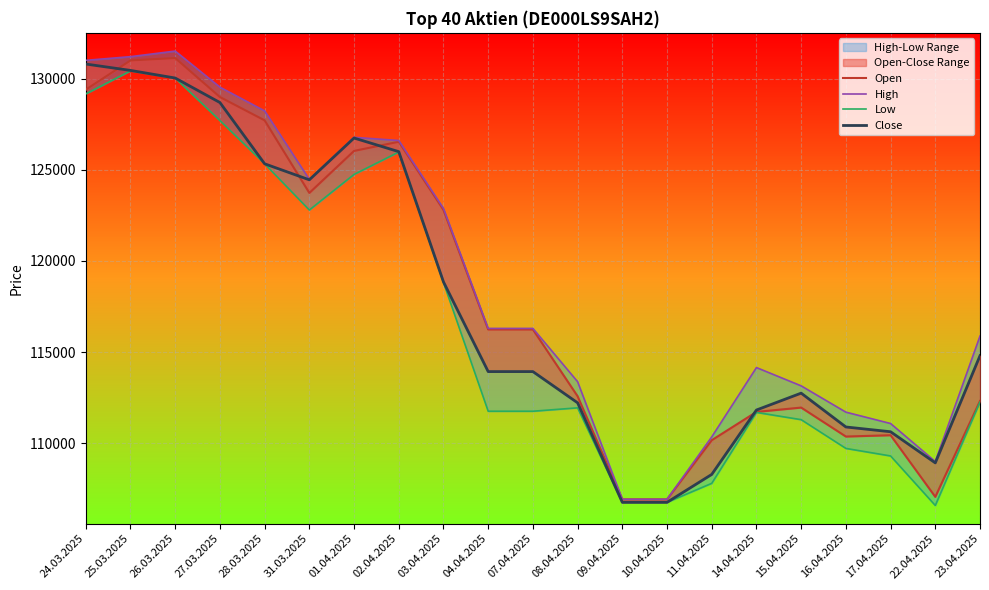

Reading right to left, transcribe all the data shown in this chart.

Open: 112316	107053	110436	110364	111954	111716	110163	106917	106917	112576	116242	116242	122804	126544	126042	123735	127719	128999	131140	131008	129405
High: 115881	108993	111079	111703	113146	114150	110345	106917	106917	113374	116299	116299	122885	126612	126788	124475	128238	129542	131522	131215	131013
Low: 112260	106580	109298	109712	111290	111688	107795	106751	106751	111939	111753	111753	118820	125979	124751	122798	125333	127707	130041	130434	129171
Close: 114801	108918	110627	110889	112746	111820	108285	106752	106752	112215	113929	113929	118852	126001	126749	124455	125335	128697	130042	130460	130810